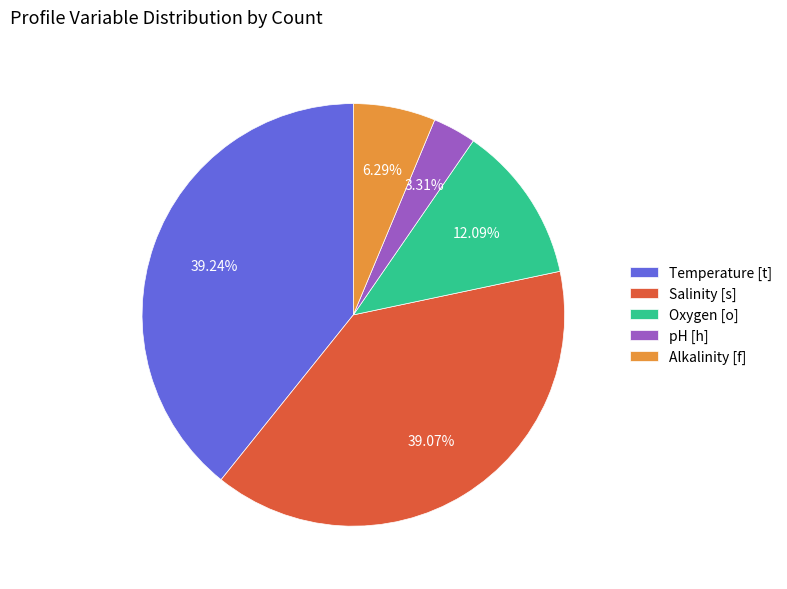

What is the smallest slice in the pie chart?

pH [h]